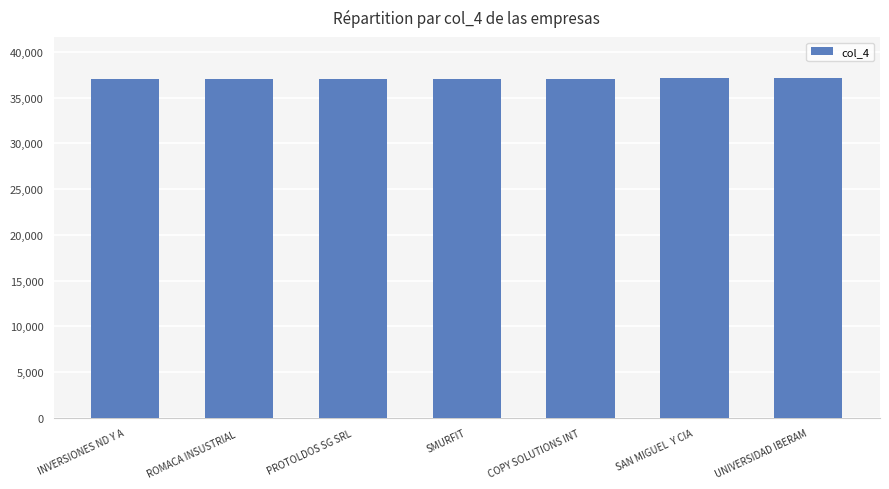

True or false: the data shows 37081 at COPY SOLUTIONS INT.

True